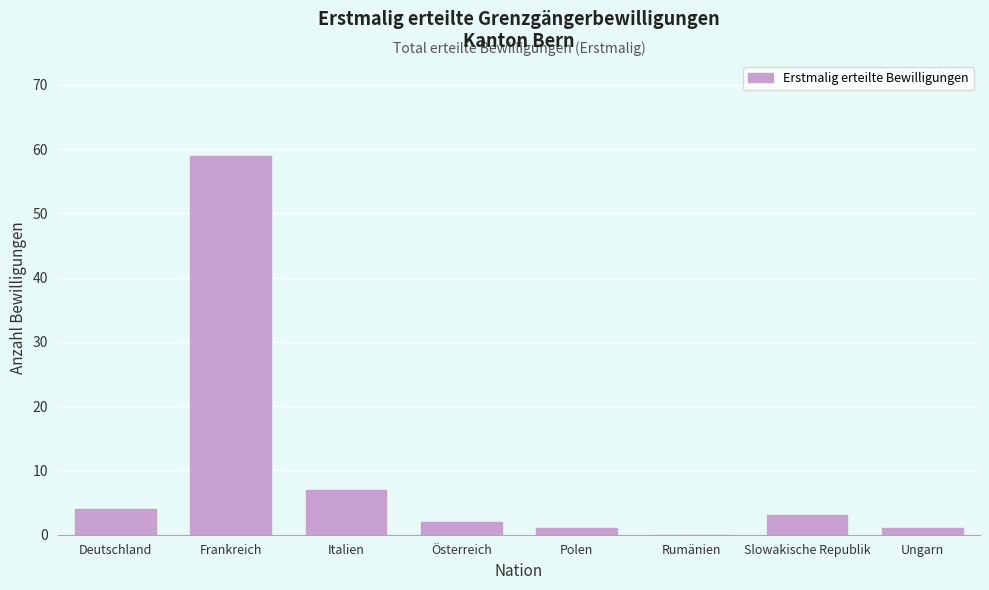

Reading left to right, list all the values displayed in this chart.

Deutschland=4	Frankreich=59	Italien=7	Österreich=2	Polen=1	Rumänien=0	Slowakische Republik=3	Ungarn=1